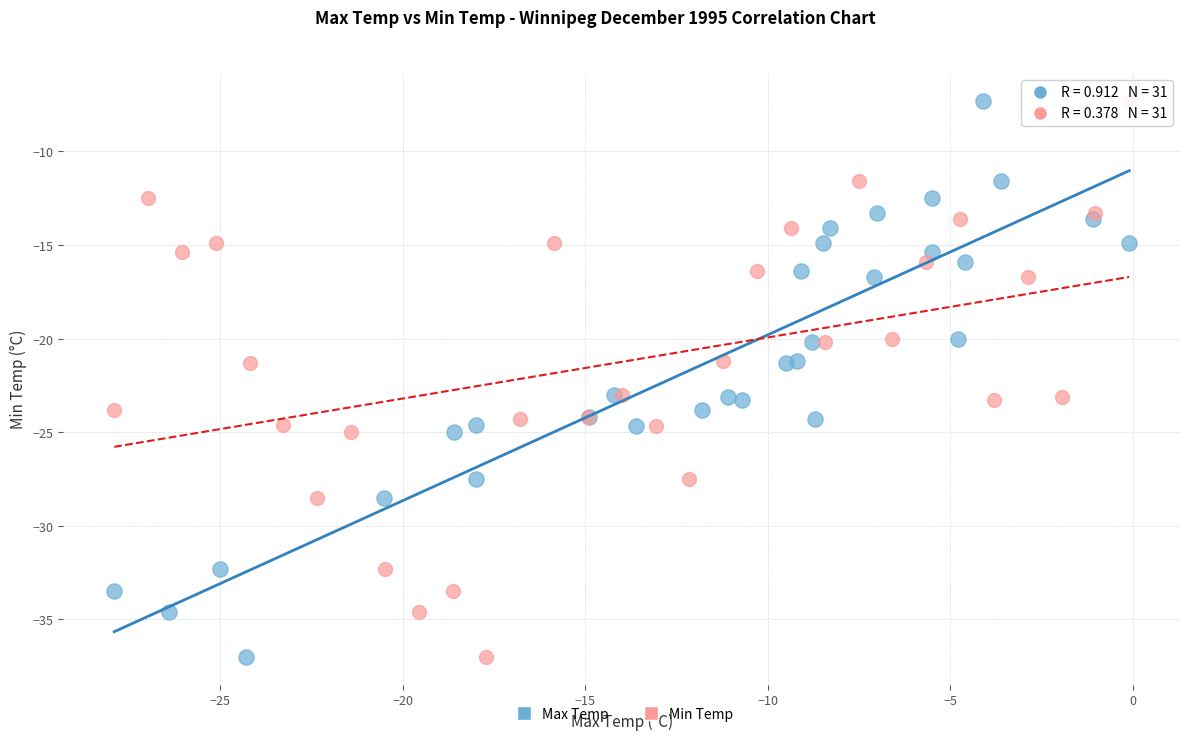

What are all the series names shown in the legend?

Max Temp, Min Temp